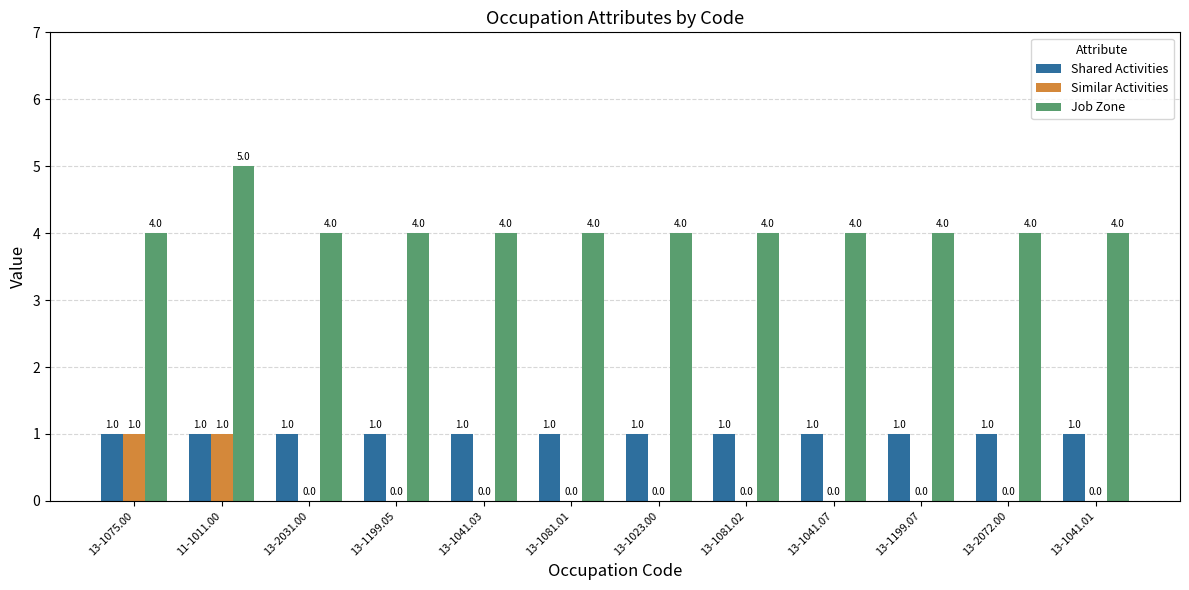

True or false: Shared Activities has a value of 1 at 13-1075.00.

True